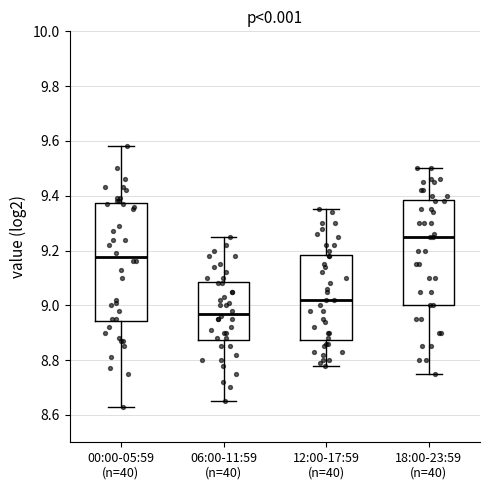

Where is the lower edge of the box for 12:00-17:59 (n=40) on the y-axis? The values are not printed on the chart, so give them approximately, as read against the axis.

8.88